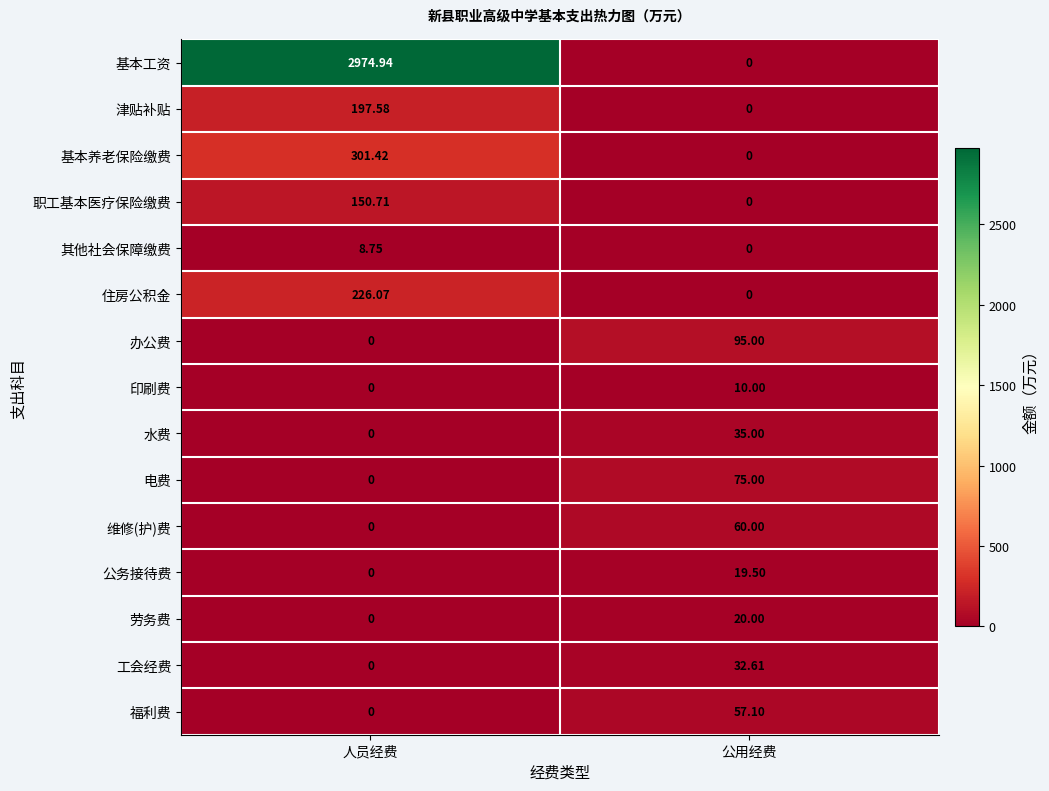

Which label corresponds to the largest value in the chart?

人员经费